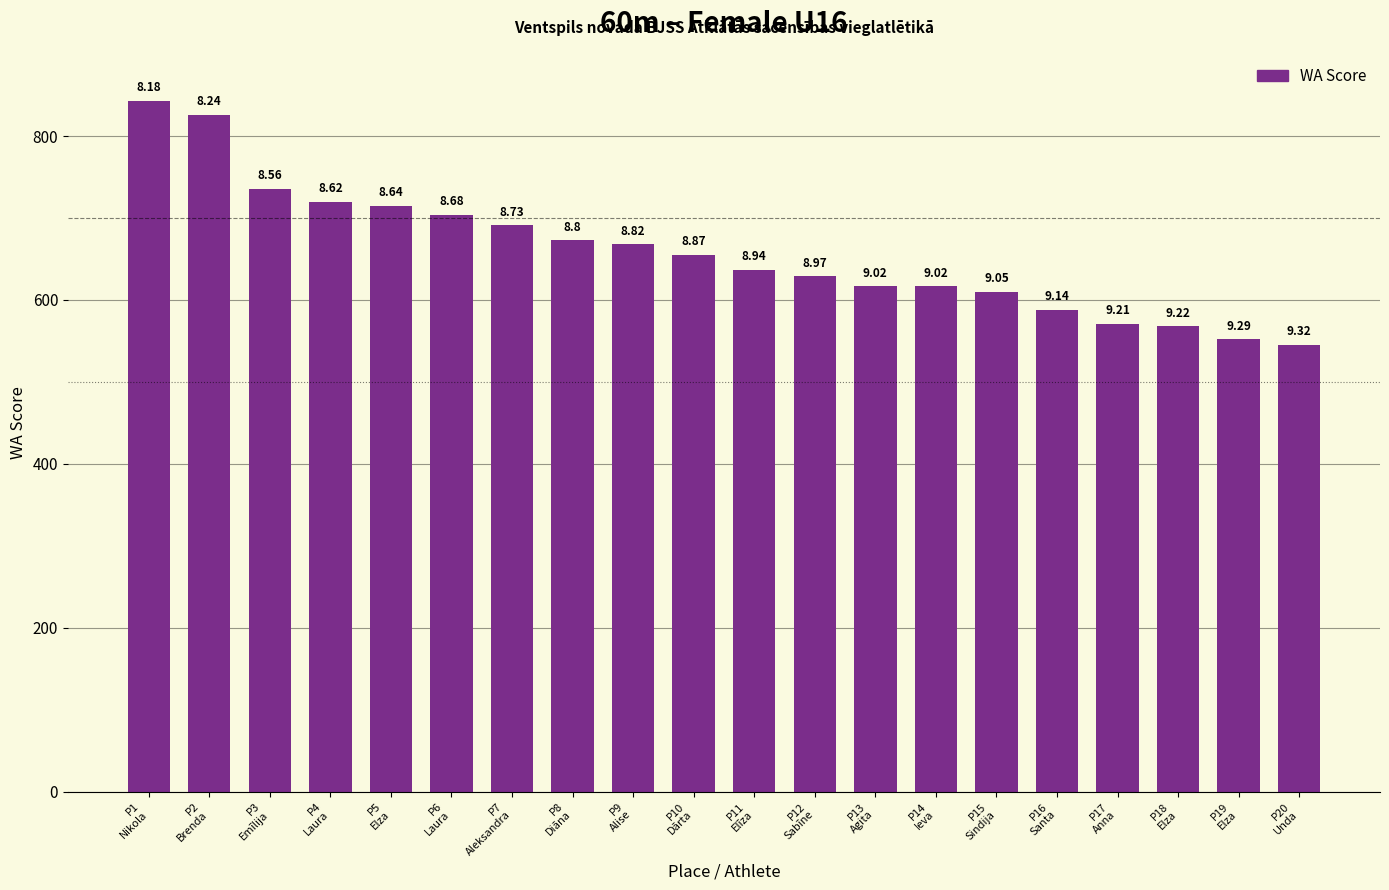

What is the difference between the values at P1
Nikola and P10
Dārta?

188